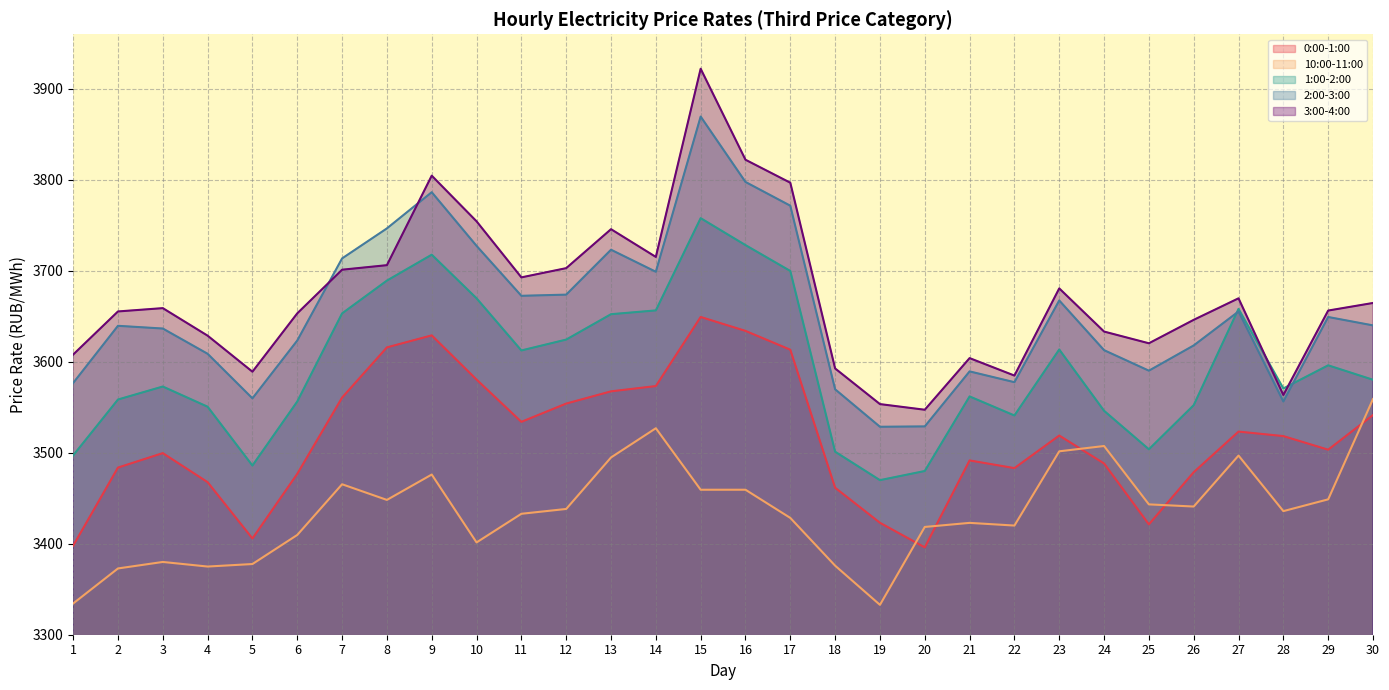

Reading left to right, extract all data points from this chart.

0:00-1:00: 3397.8	3483.7	3499.6	3467.7	3405.8	3476.8	3560.6	3615.8	3629.0	3580.5	3534.0	3554.1	3567.5	3573.3	3649.3	3634.0	3613.3	3461.6	3423.0	3396.0	3491.6	3483.1	3518.9	3488.2	3421.3	3478.6	3523.3	3518.3	3503.4	3541.4
10:00-11:00: 3334.3	3372.8	3380.0	3374.9	3377.7	3409.7	3465.4	3448.2	3476.1	3401.4	3432.9	3438.2	3494.8	3527.0	3459.4	3459.4	3428.4	3375.9	3332.8	3418.5	3422.9	3420.0	3501.6	3507.4	3443.3	3440.9	3496.9	3435.9	3448.8	3559.0
1:00-2:00: 3497.1	3558.5	3572.8	3550.6	3486.0	3556.3	3653.2	3689.2	3717.7	3669.8	3612.5	3624.4	3652.3	3656.5	3757.9	3728.3	3699.8	3501.2	3469.9	3479.9	3561.9	3541.0	3613.5	3546.2	3503.8	3552.3	3658.2	3570.7	3596.1	3580.2
2:00-3:00: 3576.7	3639.6	3636.6	3608.8	3559.8	3623.4	3713.6	3746.6	3786.4	3727.4	3672.5	3673.8	3723.2	3699.0	3869.6	3797.7	3771.6	3569.8	3528.6	3529.0	3589.4	3577.6	3667.4	3612.8	3590.2	3618.0	3655.3	3556.4	3649.2	3640.0
3:00-4:00: 3607.9	3655.3	3659.0	3628.7	3589.1	3653.2	3701.2	3706.2	3804.6	3754.4	3692.8	3702.9	3745.8	3715.3	3922.1	3822.1	3796.8	3592.7	3553.5	3547.3	3604.0	3584.9	3680.7	3633.2	3620.4	3646.1	3669.8	3563.5	3656.3	3664.7